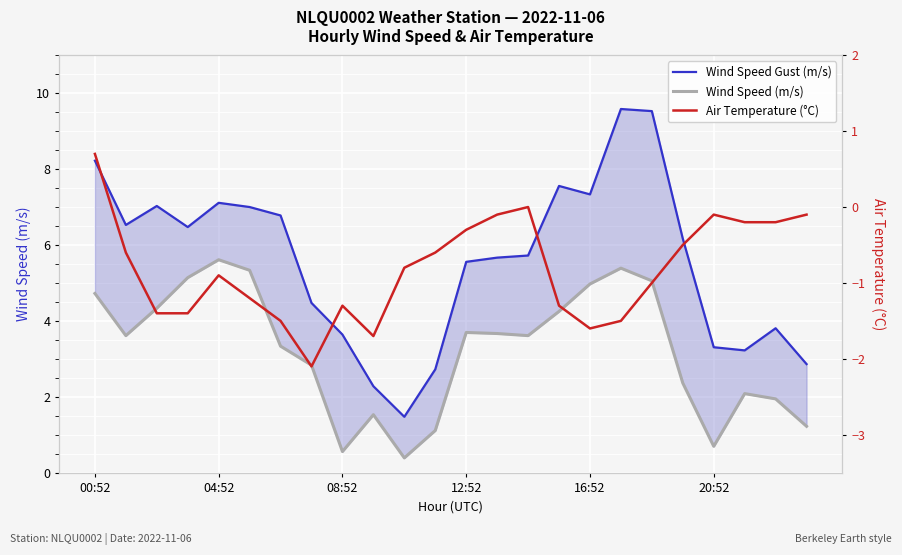

Between 9 and 20, which series saw the biggest shift?

Air Temperature (°C)